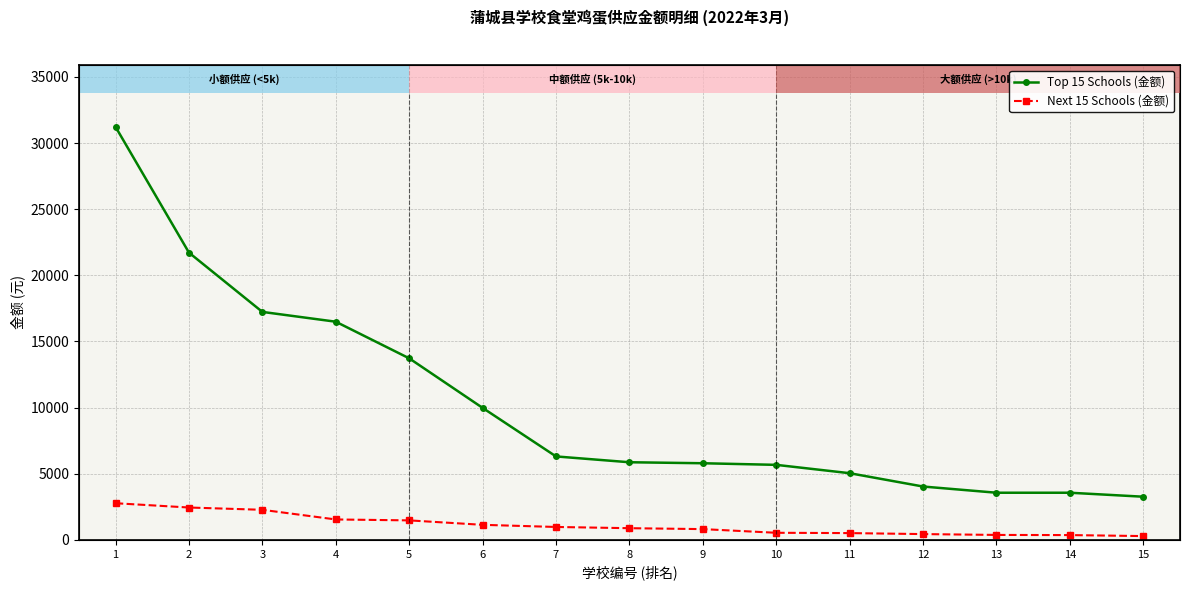

What is the value of the Next 15 Schools (金额) bar at the 4th from the left?

1545.9